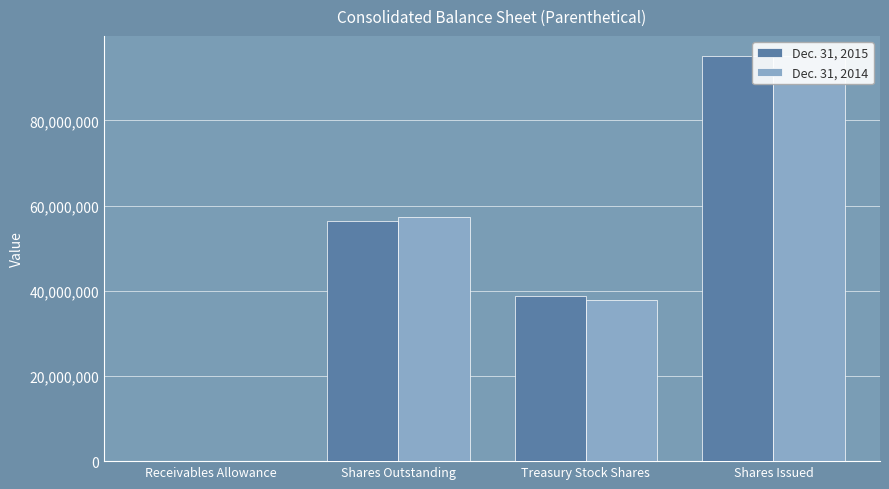

Between Treasury Stock Shares and Shares Issued, which is larger?

Shares Issued